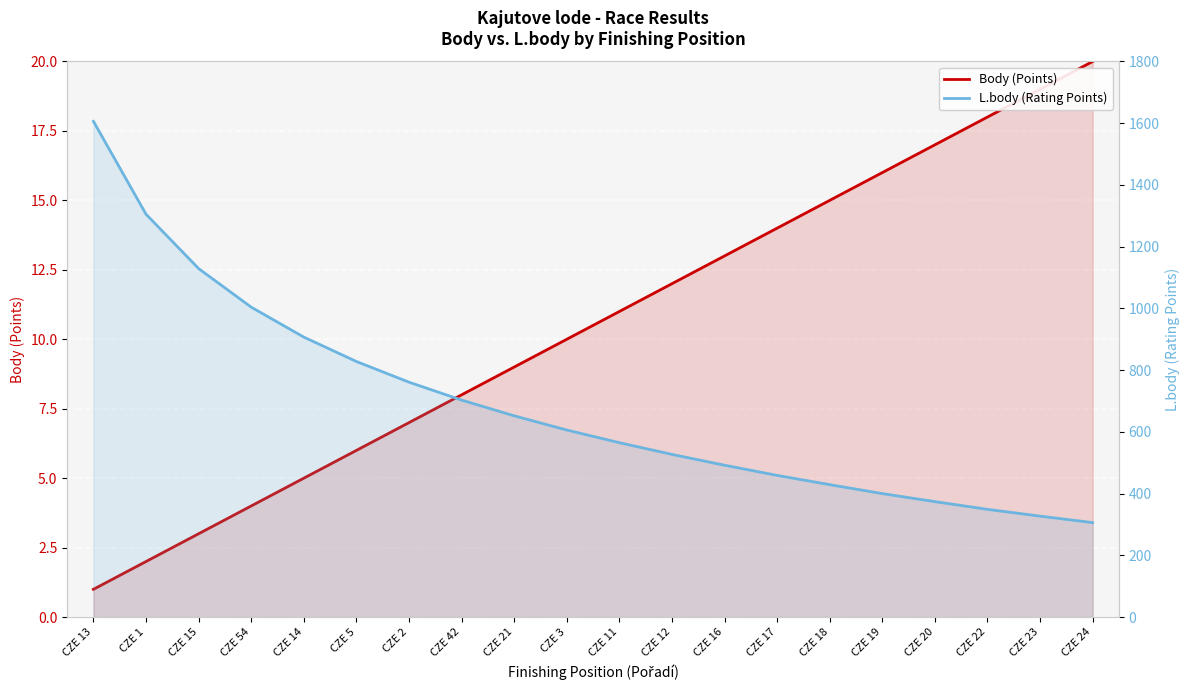

Is the value of L.body (Rating Points) at CZE 22 greater than the value of Body (Points) at CZE 2?

Yes